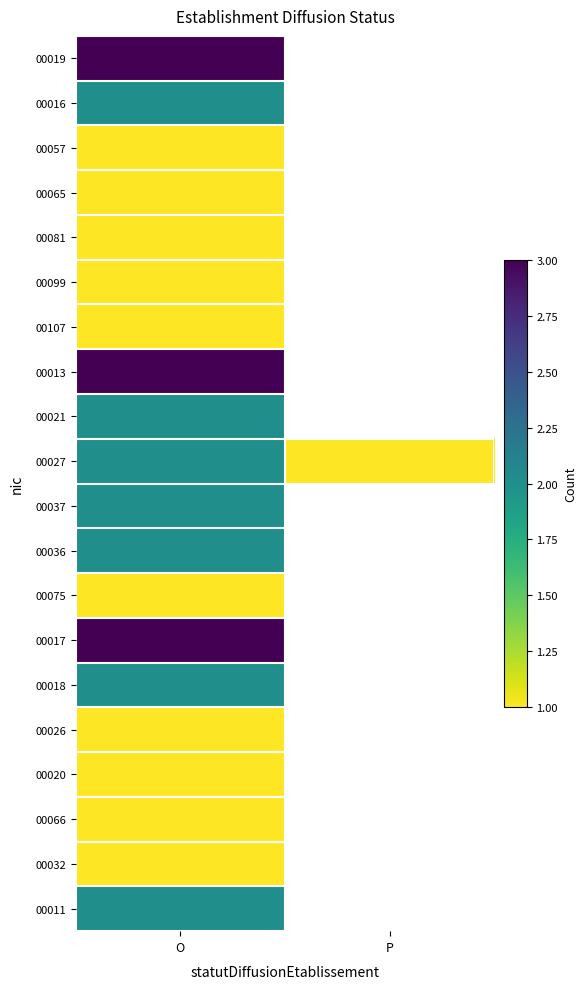

Which category has the lowest value across all series?

O